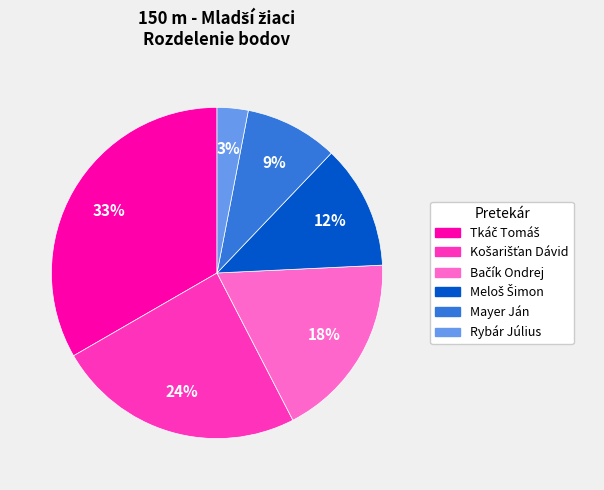

What percentage is the Mayer Ján slice, to the nearest percent?

9%